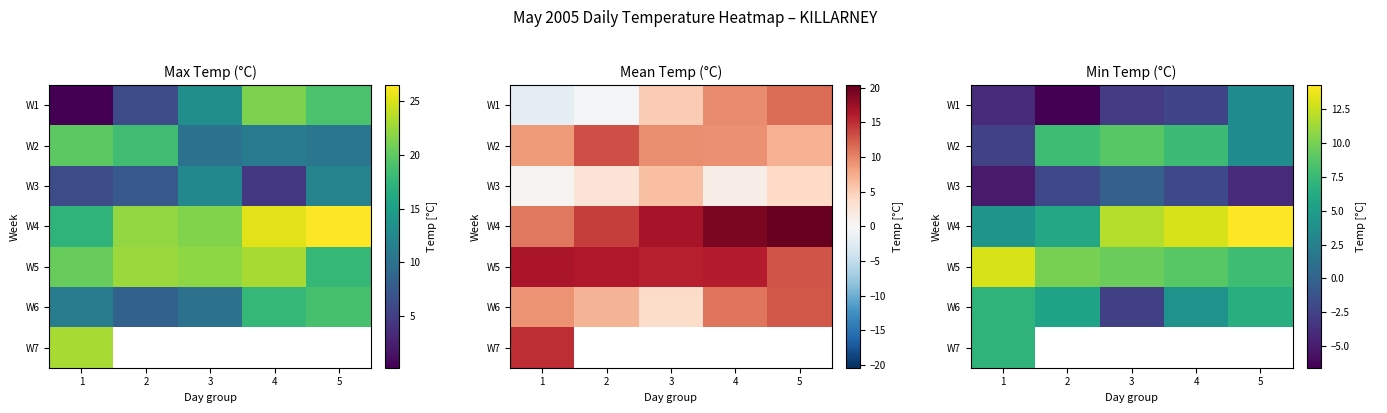

At which category is the sum across all series the highest?

1